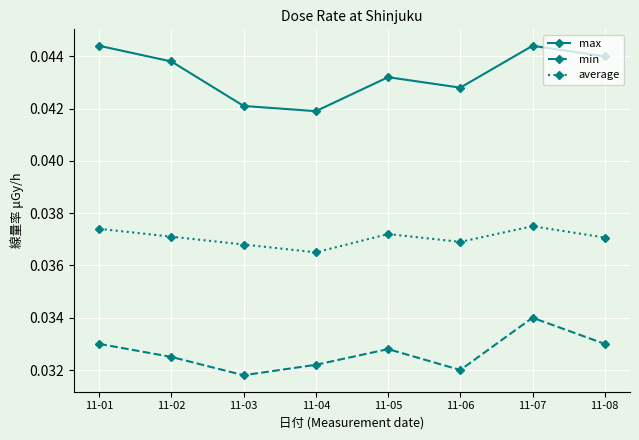

How many distinct data groups are displayed?

3